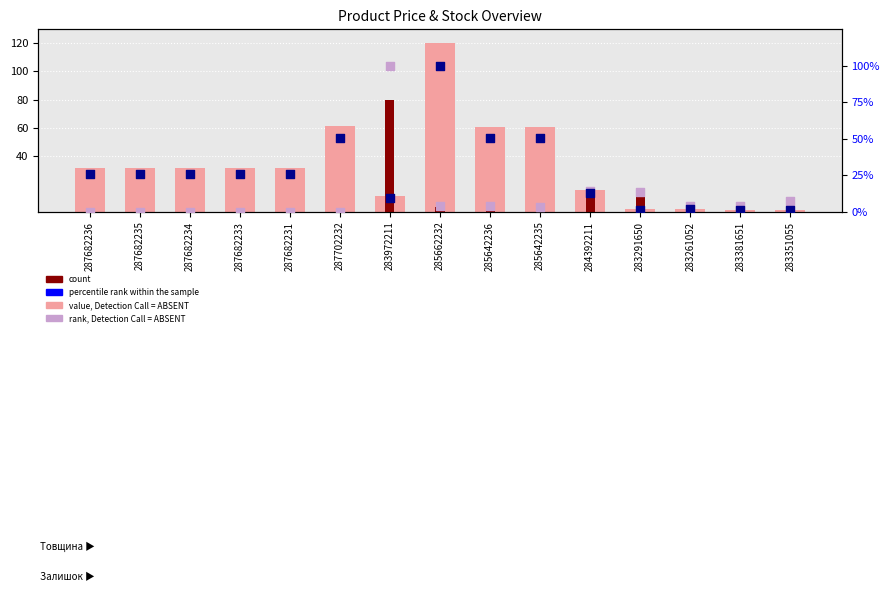

Which series reaches the maximum Y coordinate?

value, Detection Call = ABSENT